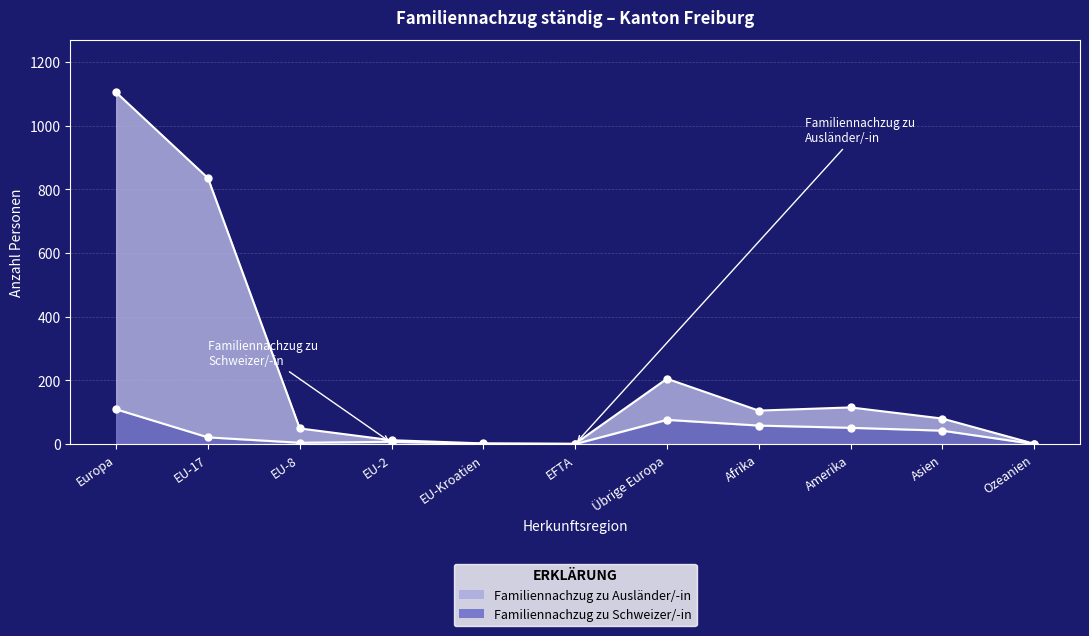

Reading right to left, what are all the values shown in this chart?

Familiennachzug zu Ausländer/-in: Ozeanien=1	Asien=80	Amerika=115	Afrika=105	Übrige Europa=205	EFTA=1	EU-Kroatien=2	EU-2=12	EU-8=49	EU-17=835	Europa=1104
Familiennachzug zu Schweizer/-in: Ozeanien=0	Asien=42	Amerika=51	Afrika=58	Übrige Europa=76	EFTA=0	EU-Kroatien=1	EU-2=7	EU-8=4	EU-17=21	Europa=109